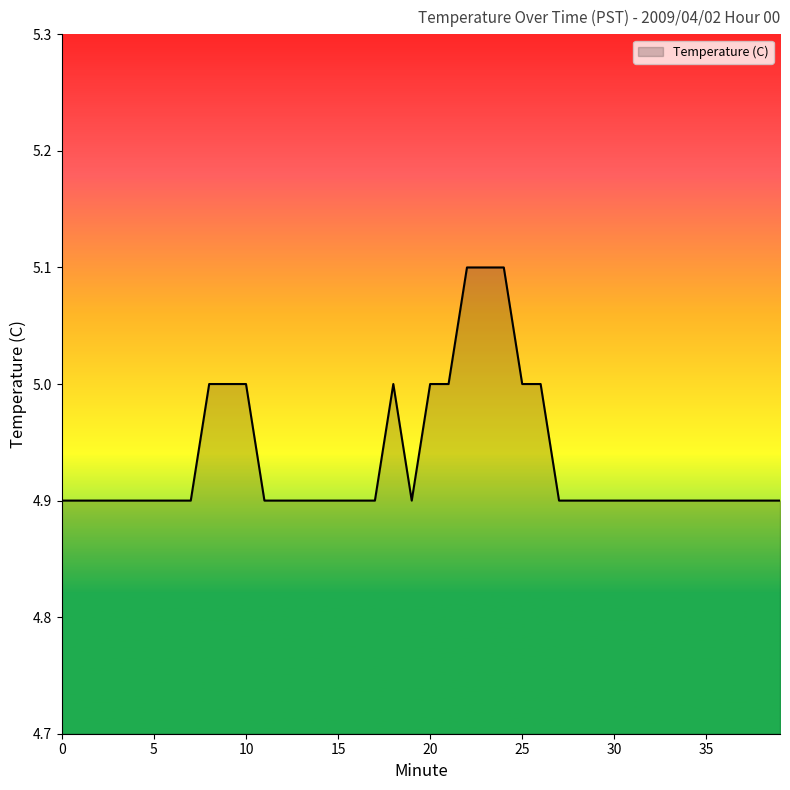

What is the minimum value shown in the chart?

4.9